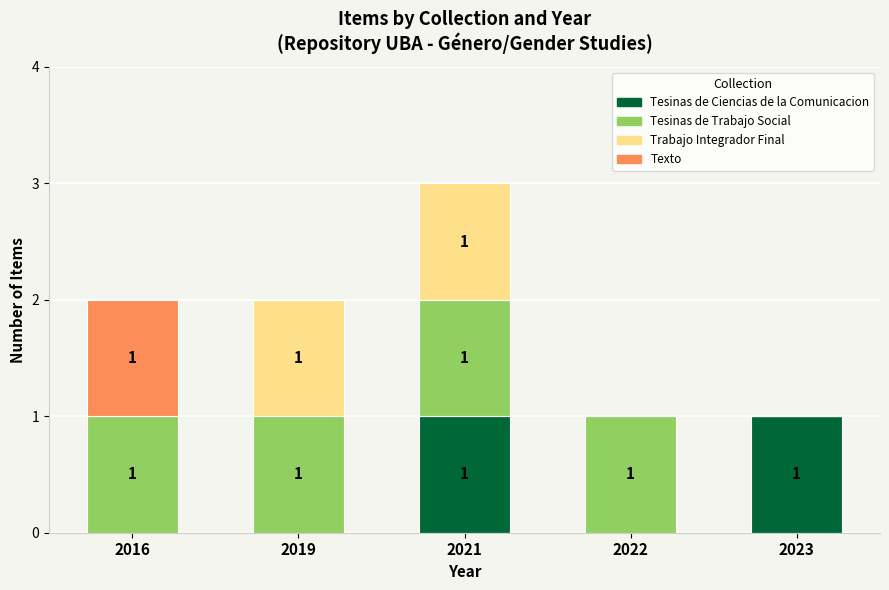

What is the total value across all series at 2021?

3